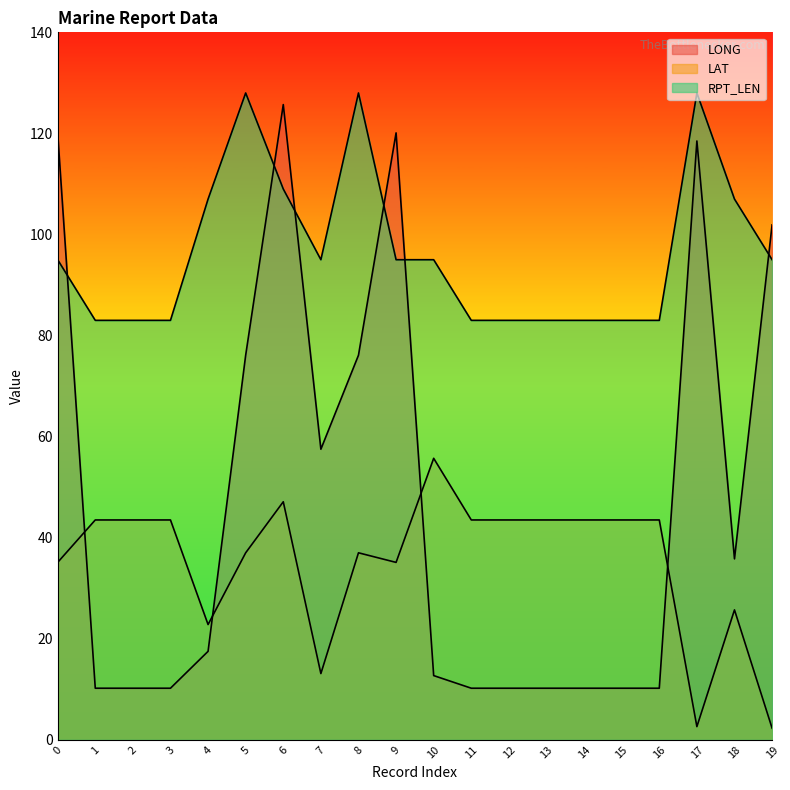

Where is the first local minimum for LAT?

4